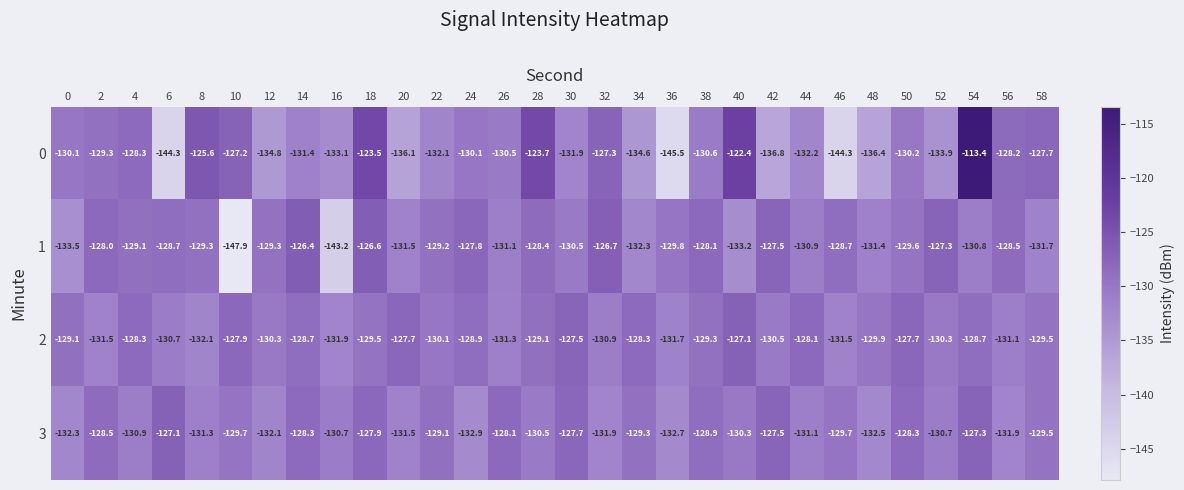

What value does the 2 series have at 48?

-129.9